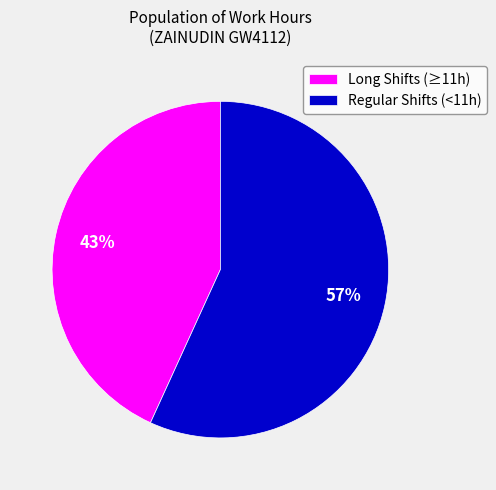

What percentage is the Long Shifts (≥11h) slice, to the nearest percent?

43%